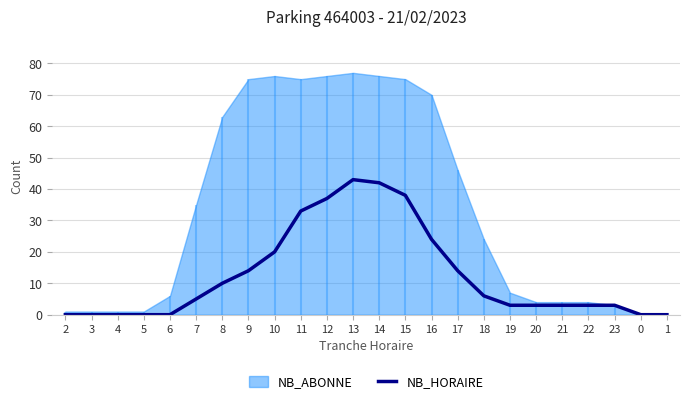

Reading left to right, list all the values displayed in this chart.

2=0	3=0	4=0	5=0	6=0	7=5	8=10	9=14	10=20	11=33	12=37	13=43	14=42	15=38	16=24	17=14	18=6	19=3	20=3	21=3	22=3	23=3	0=0	1=0